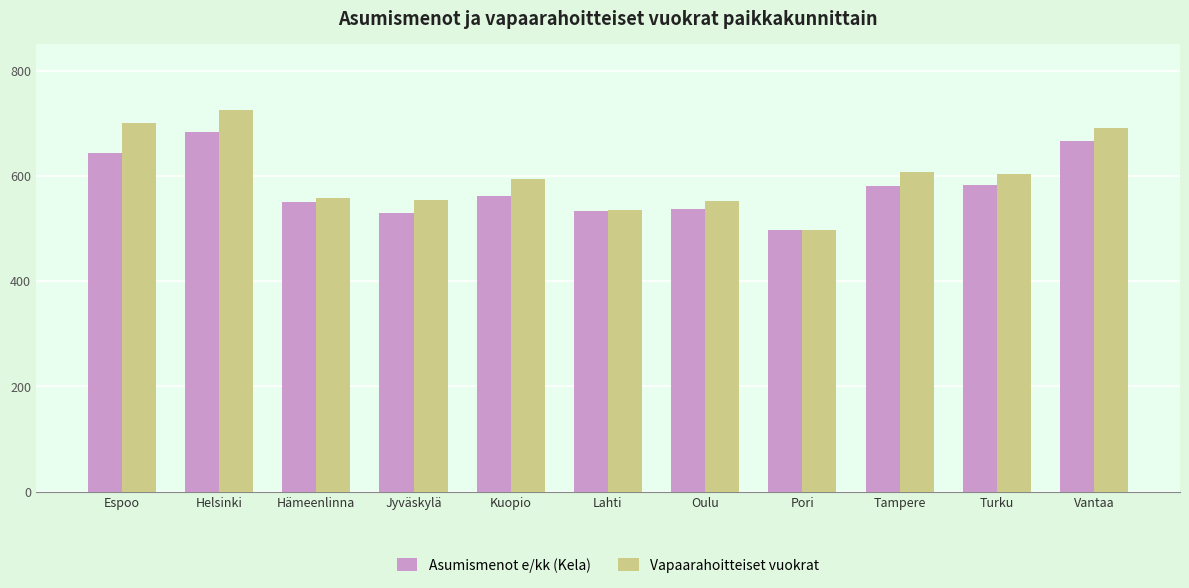

Which series has the largest total across all categories?

Vapaarahoitteiset vuokrat